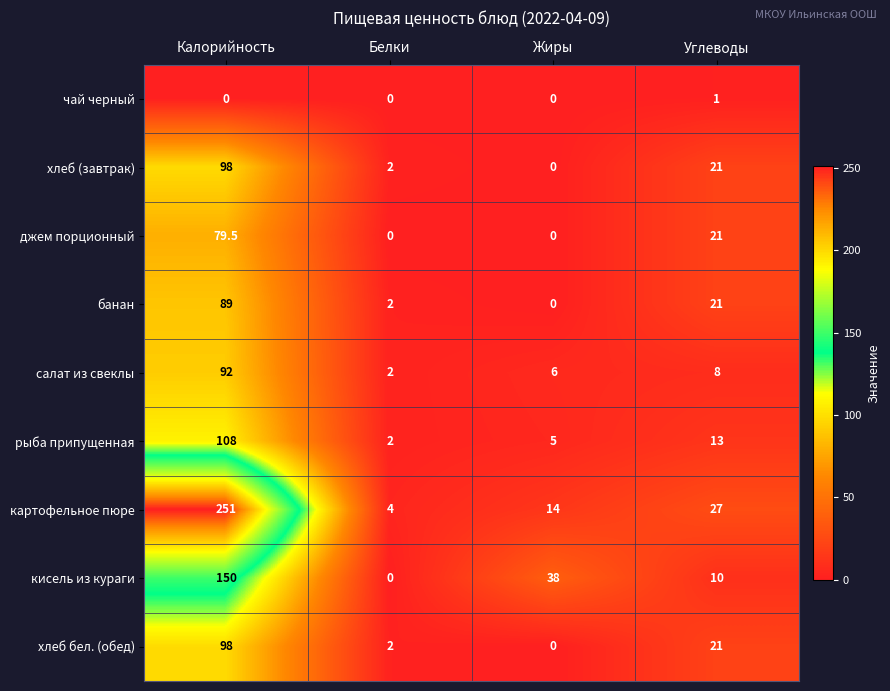

Which series has the largest total across all categories?

картофельное пюре